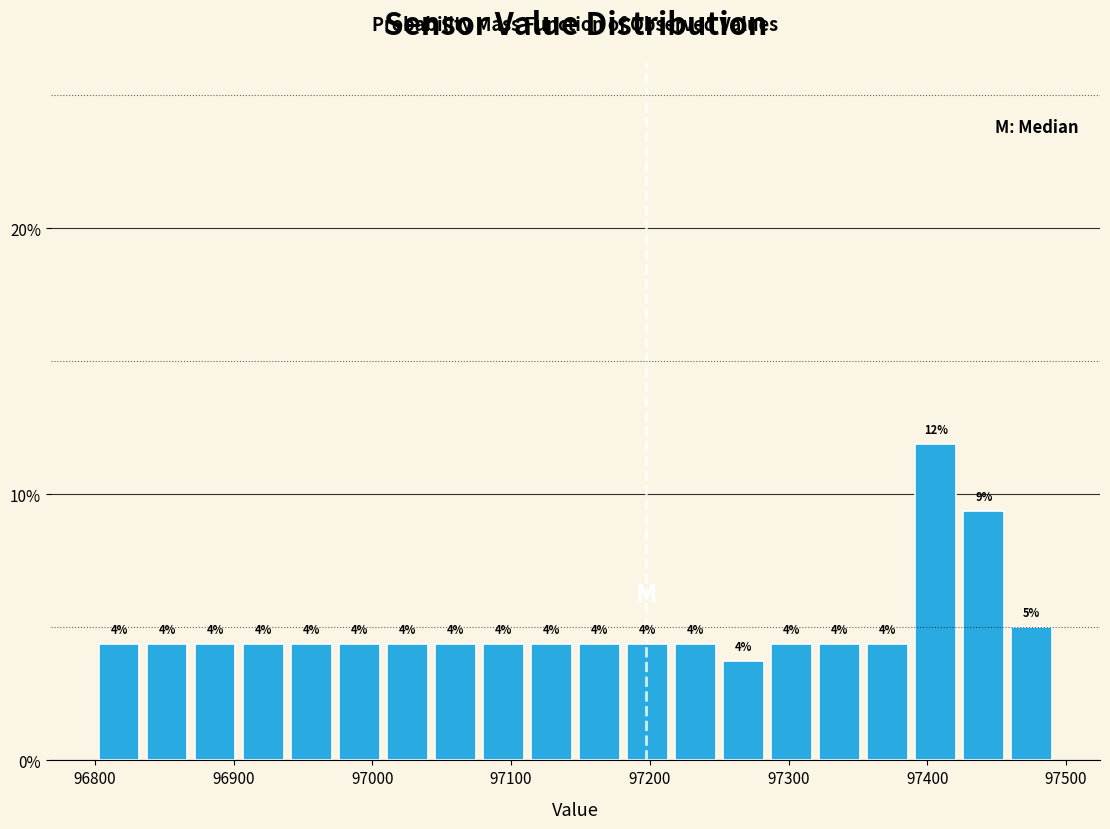

Around what value on the x-axis is the tallest bar? Give the approximate position of its centre, as read against the axis.

97410